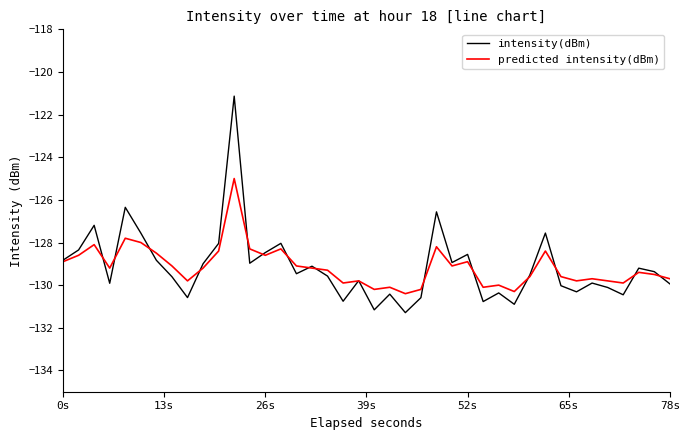

True or false: intensity(dBm) and predicted intensity(dBm) intersect in this chart.

True